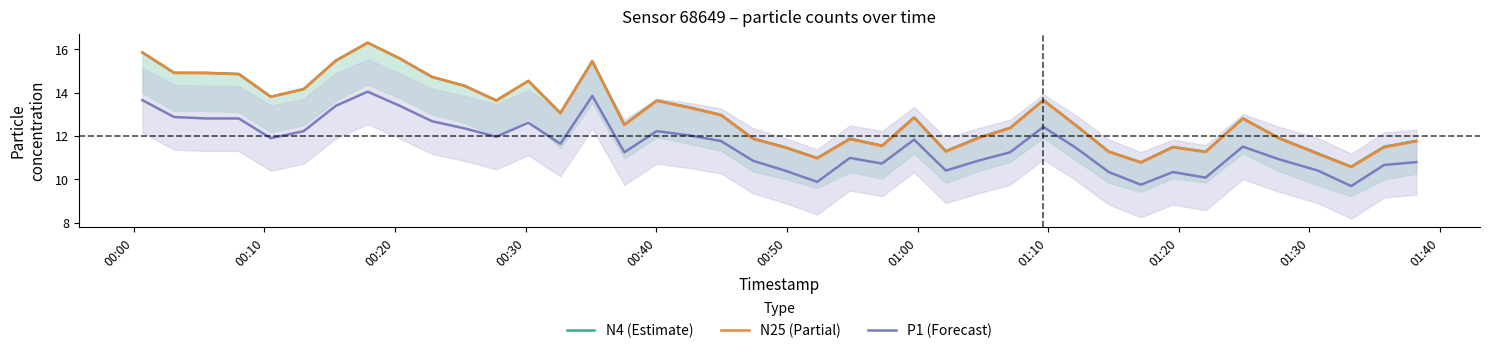

Is this an area chart (filled region under the line)?

No